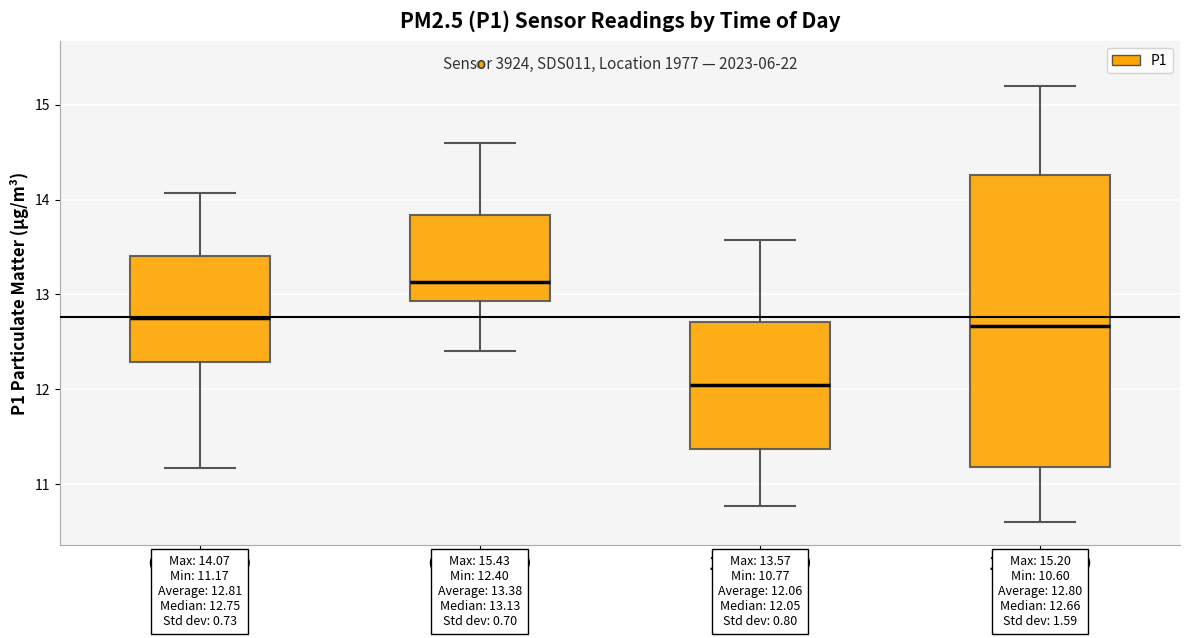

Which box is the tallest, from its lower edge to its upper edge?

18:00-23:59